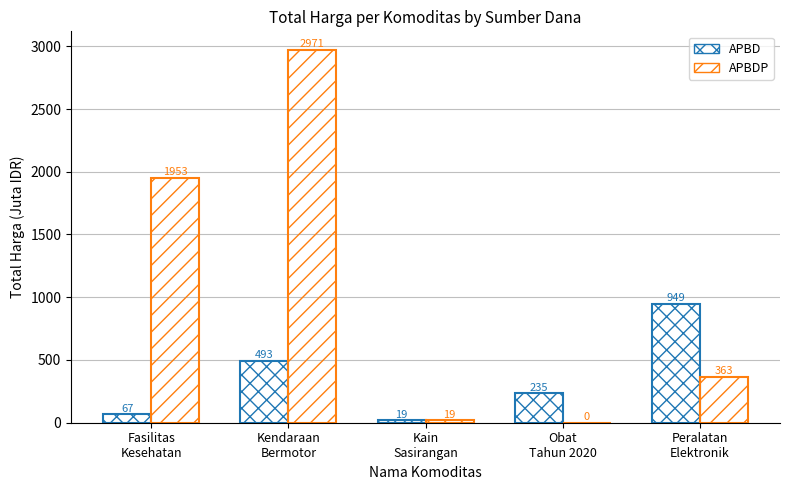

At which label does APBD reach its peak?

Peralatan
Elektronik